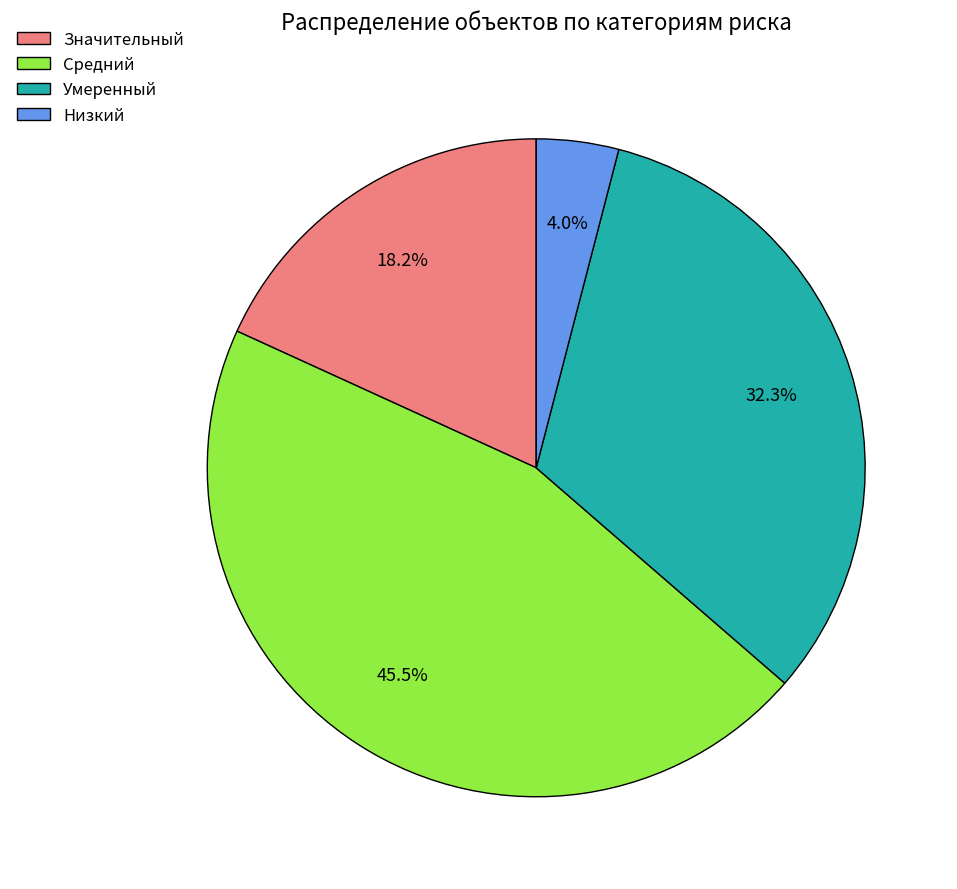

To the nearest percent, what is the average slice percentage?

25%